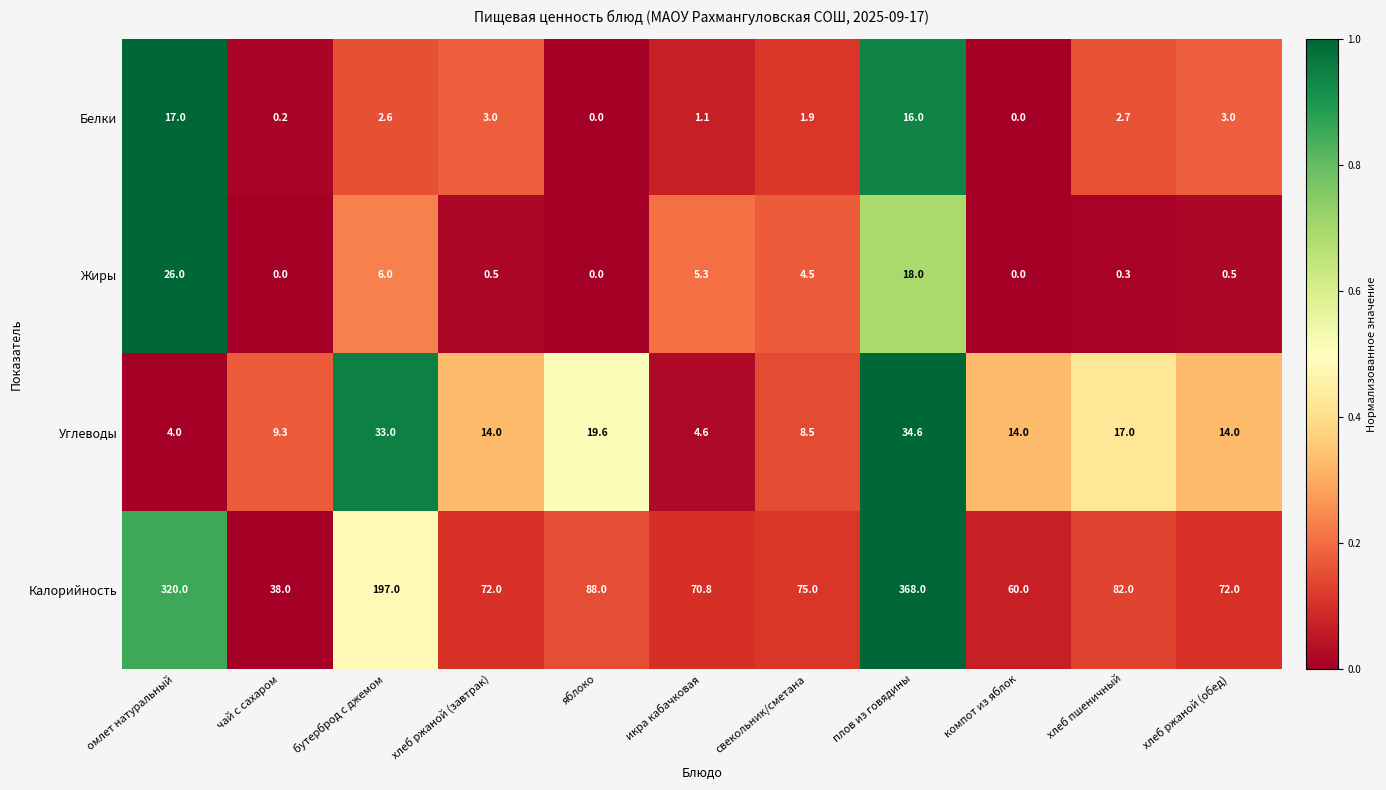

At which label does Углеводы first exceed 14?

бутерброд с джемом